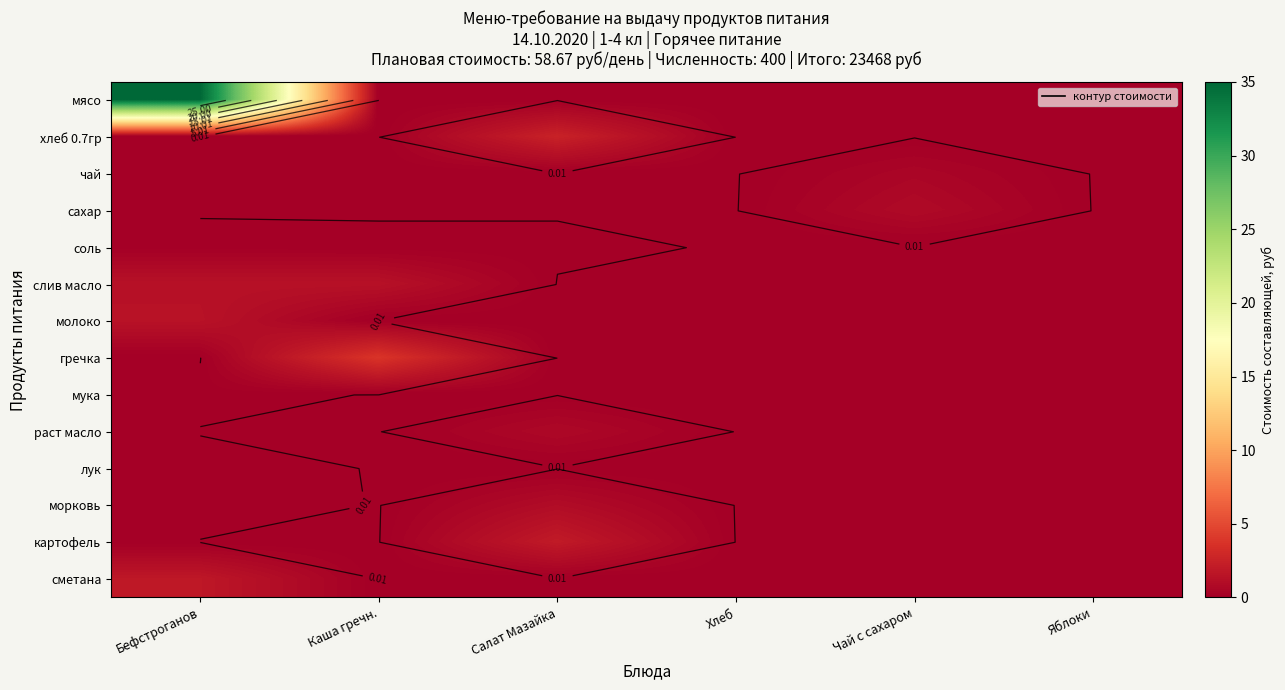

Between Бефстроганов and Каша гречн., which is larger?

Бефстроганов